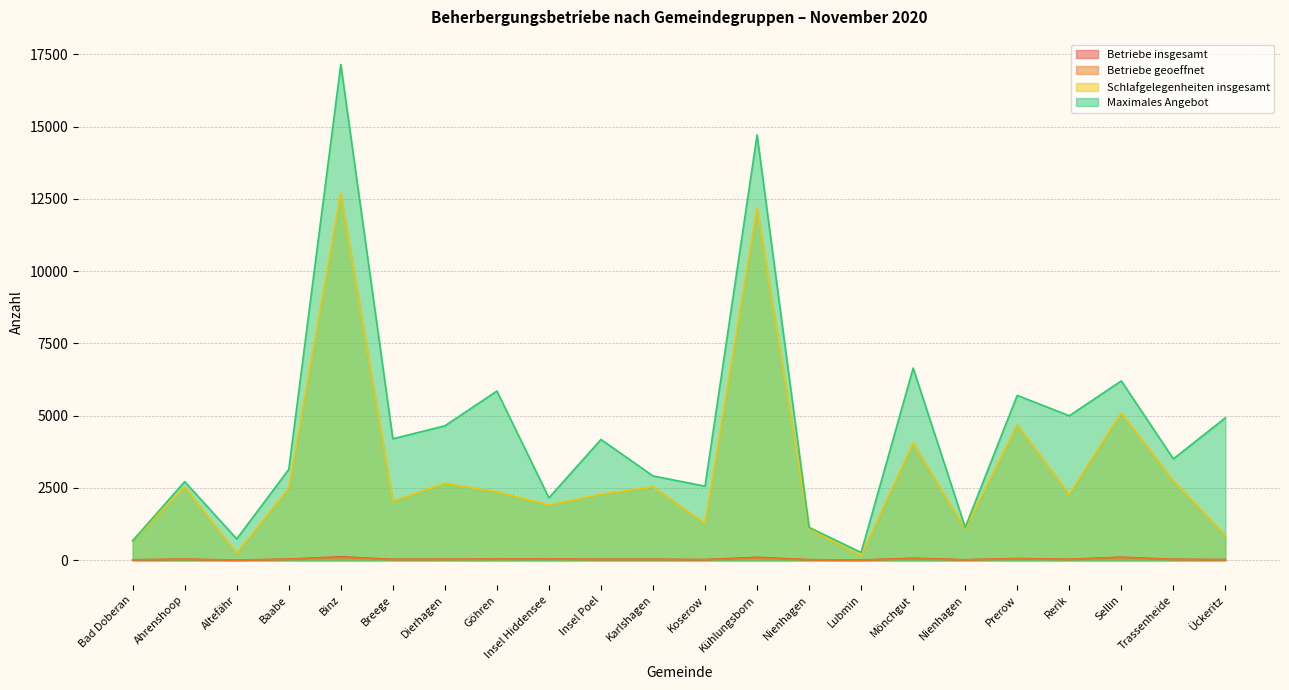

What is the highest value of the Betriebe geoeffnet series?

91